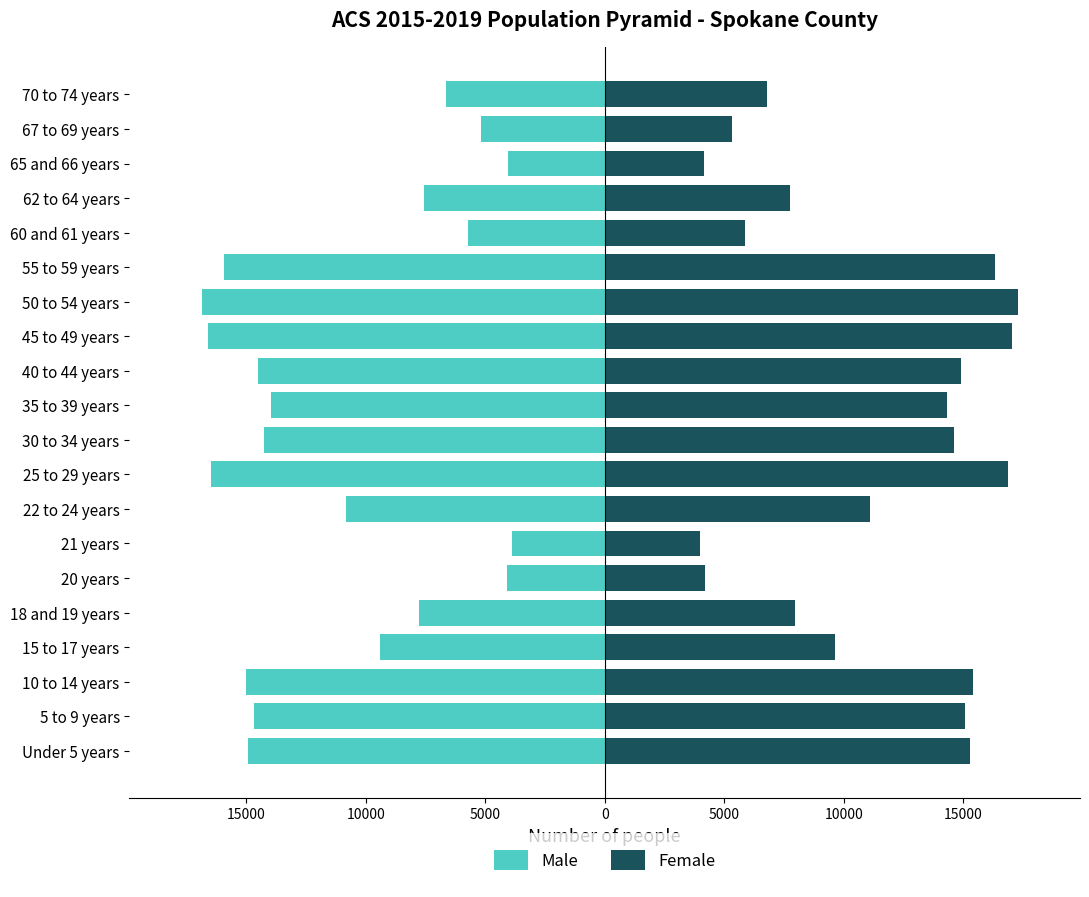

List the series in order of their peak value, lowest first.

Male, Female